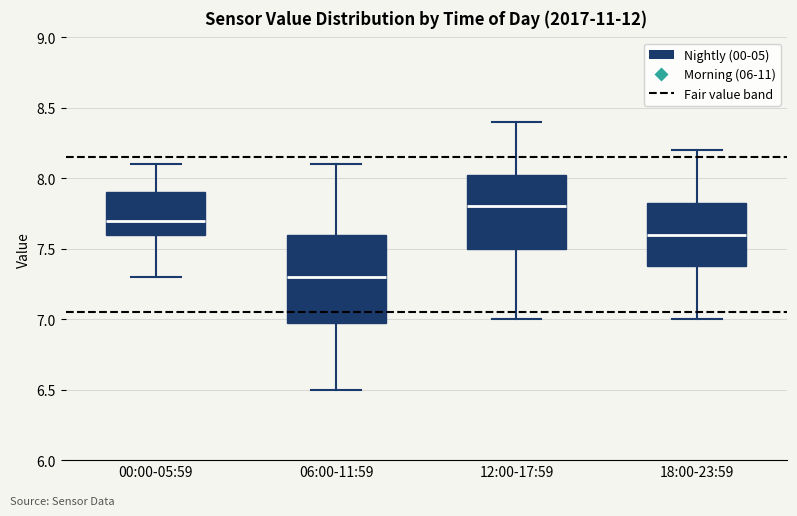

Reading left to right, read every box against the y-axis: the position of its median line, the range the box covers, and the ends of its whiskers. The values are not printed on the chart, so give them approximately, as read against the axis.

00:00-05:59: median 7.70, box 7.60 to 7.90, whiskers 7.30 to 8.10
06:00-11:59: median 7.30, box 7.00 to 7.60, whiskers 6.50 to 8.10
12:00-17:59: median 7.80, box 7.50 to 8.05, whiskers 7.00 to 8.40
18:00-23:59: median 7.60, box 7.40 to 7.85, whiskers 7.00 to 8.20